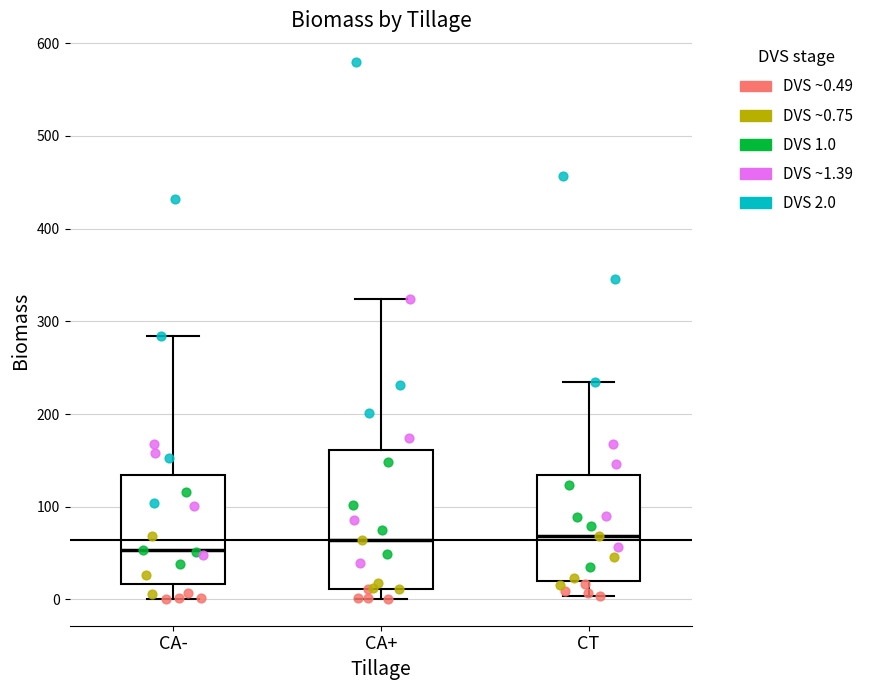

Which box is the tallest, from its lower edge to its upper edge?

CA+